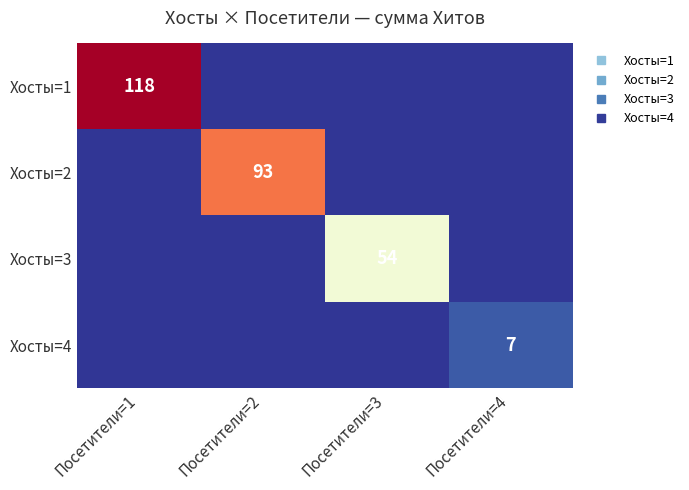

The value of Хосты=3 at Посетители=2 is 22. True or false?

False